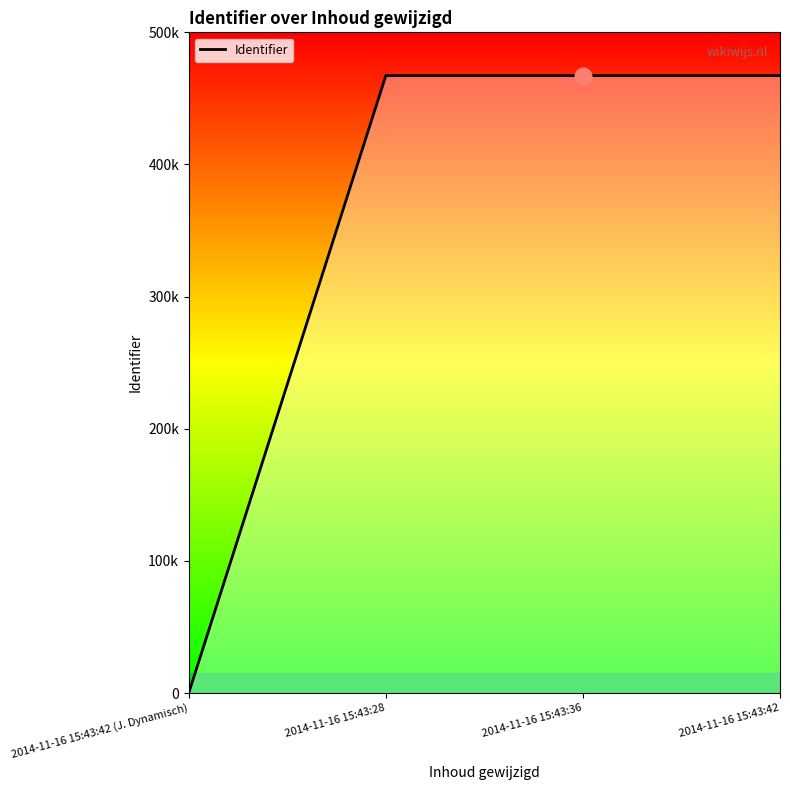

List the labels in order of value, largest first.

2014-11-16 15:43:42, 2014-11-16 15:43:36, 2014-11-16 15:43:28, 2014-11-16 15:43:42 (J. Dynamisch)